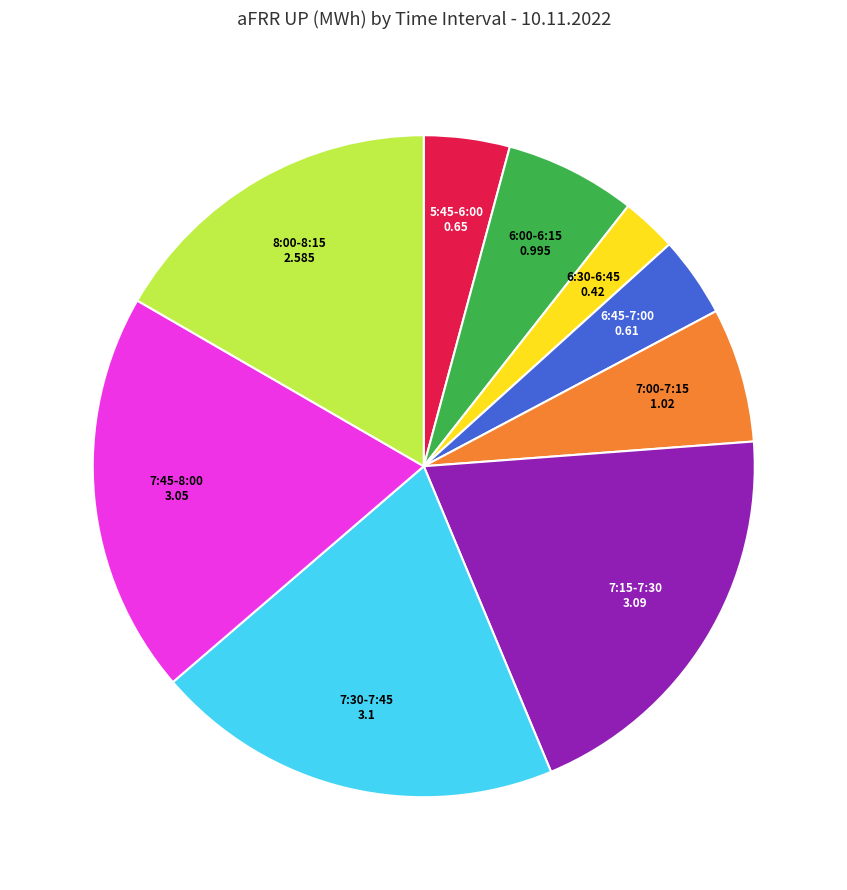

Is there a majority slice in this chart?

No